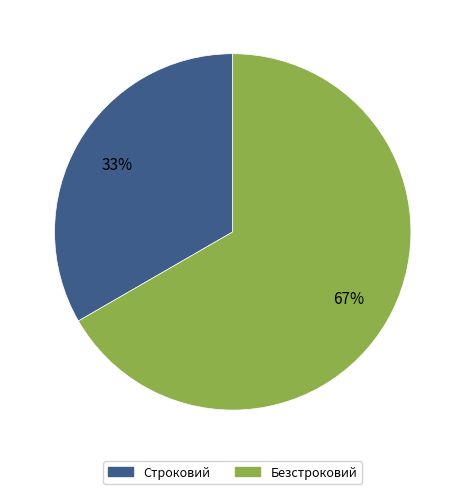

Between Безстроковий and Строковий, which is larger?

Безстроковий